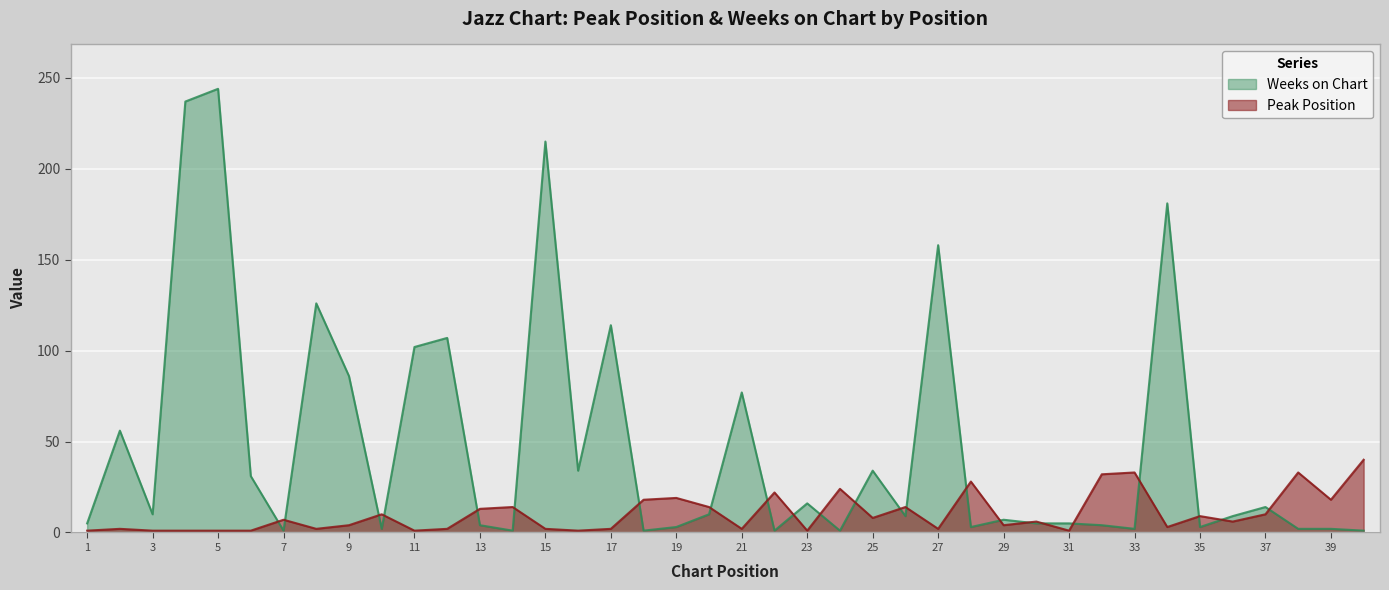

What is the value of the Weeks on Chart point at the 12th from the left?

107